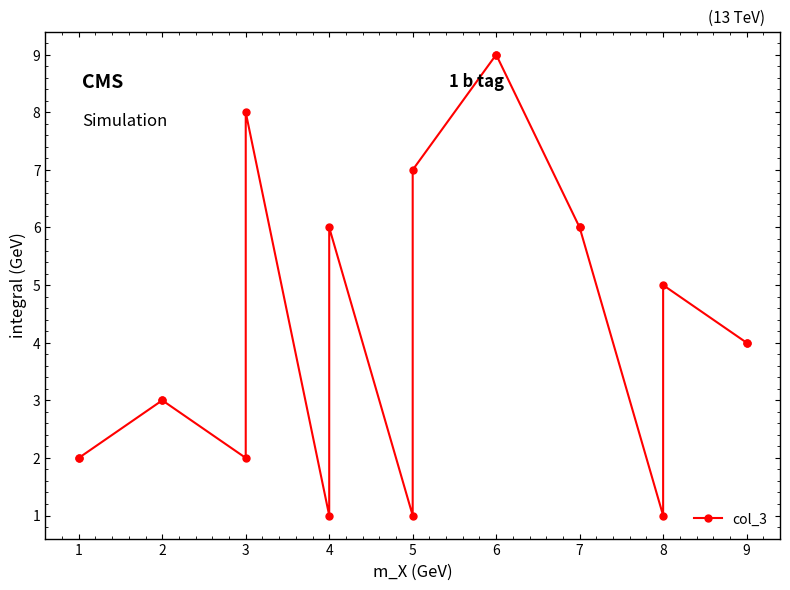

How many points are lower than both their immediate neighbors (excluding endpoints)?

4